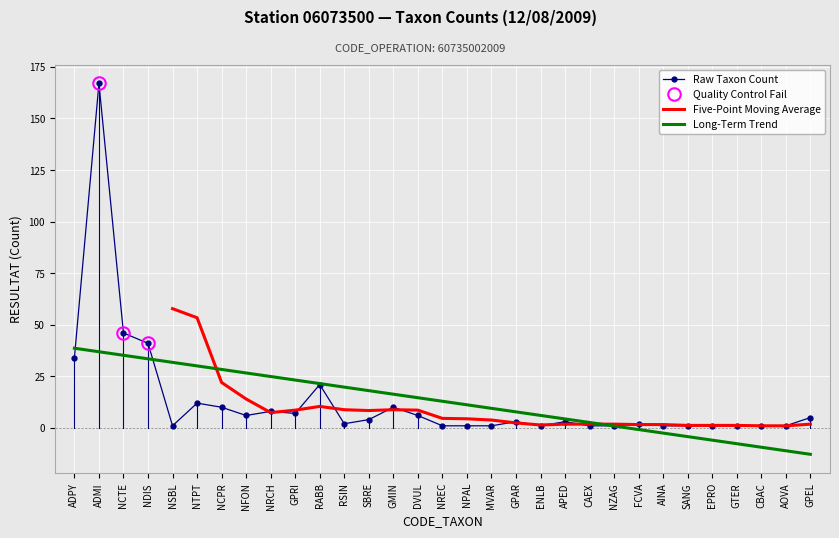

What is the difference between the second highest and minimum values?

45